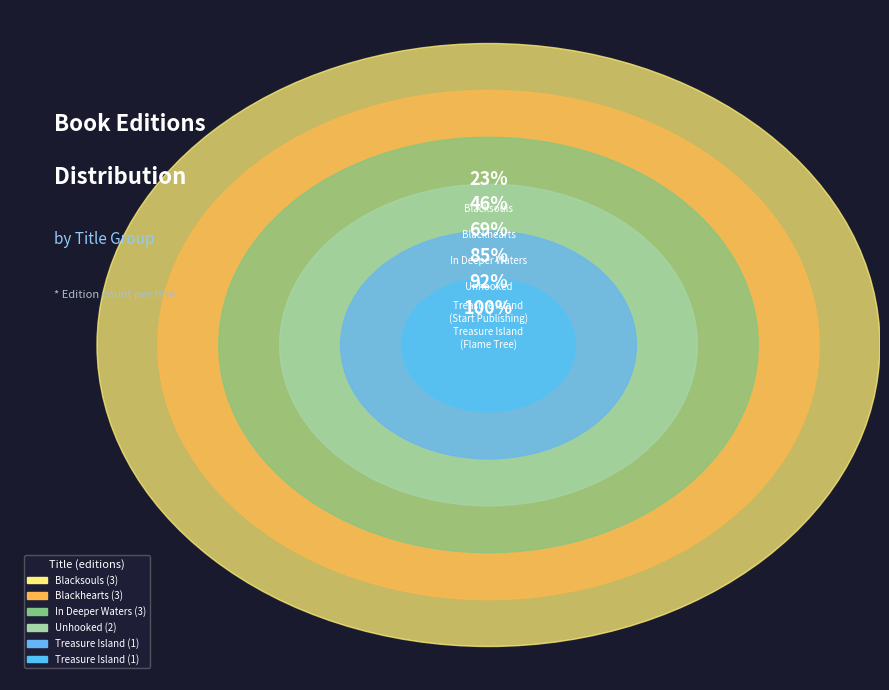

Which slice is the smallest?

Treasure Island
(Flame Tree)